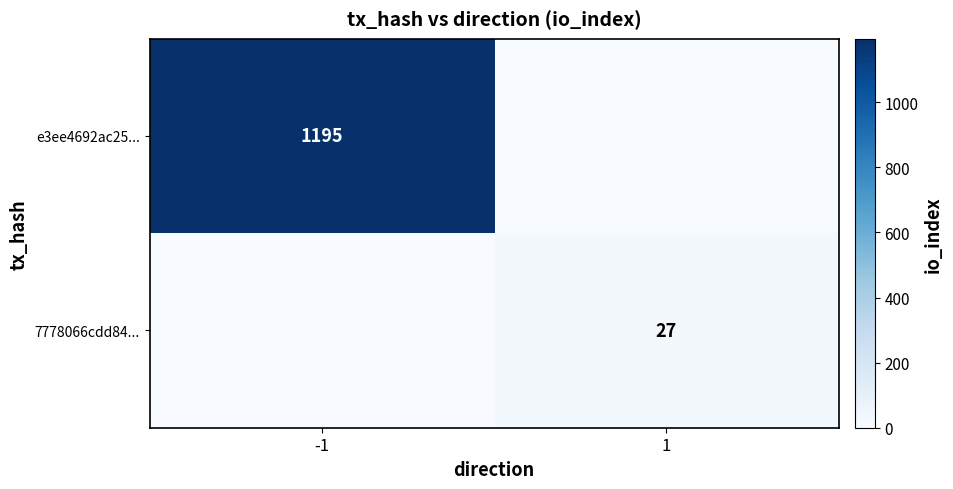

True or false: e3ee4692ac25... has a value of 1651 at -1.

False